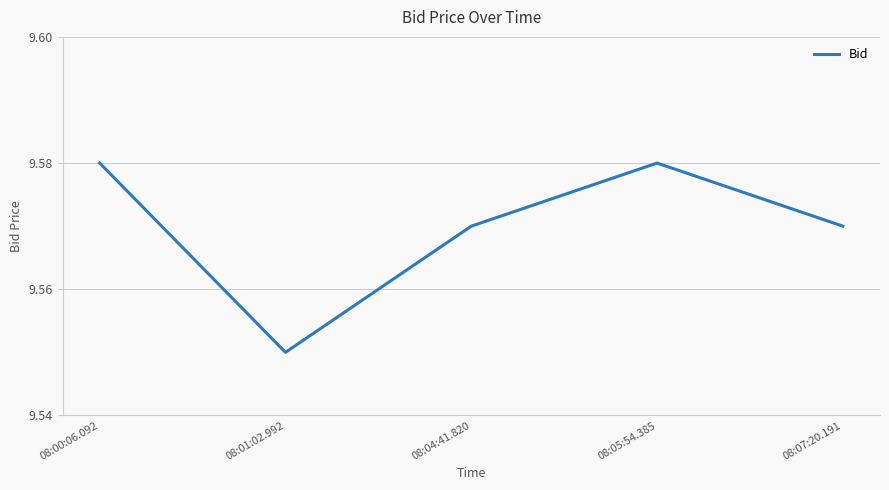

At which label is the value closest to 9?

08:01:02.992